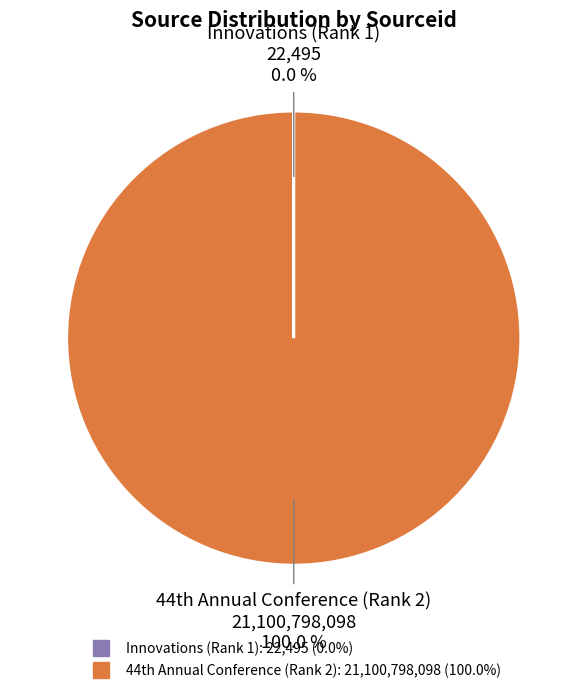

Which category has the biggest portion of the pie?

44th Annual Conference (Rank 2)